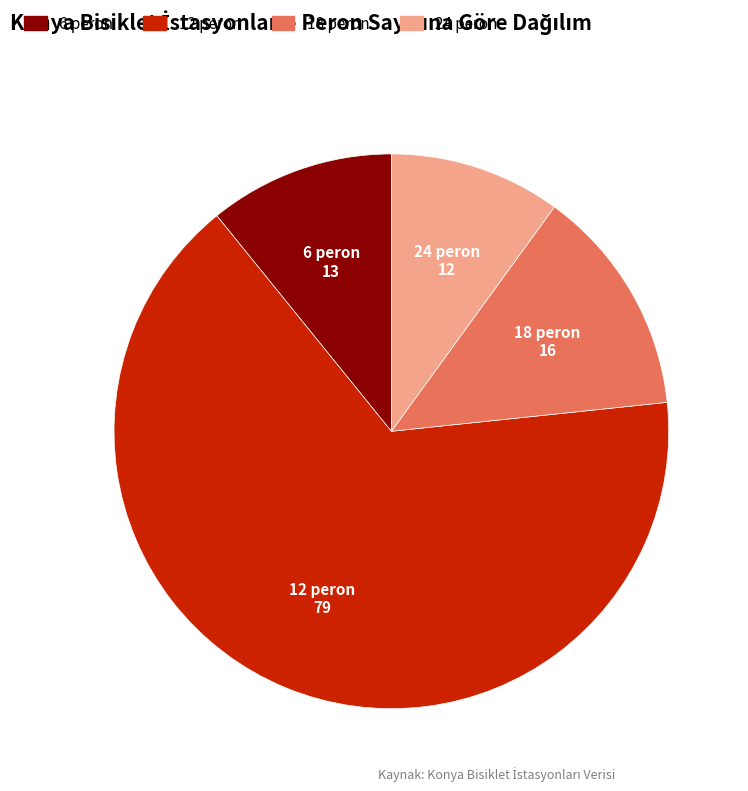

Is there a majority slice in this chart?

Yes